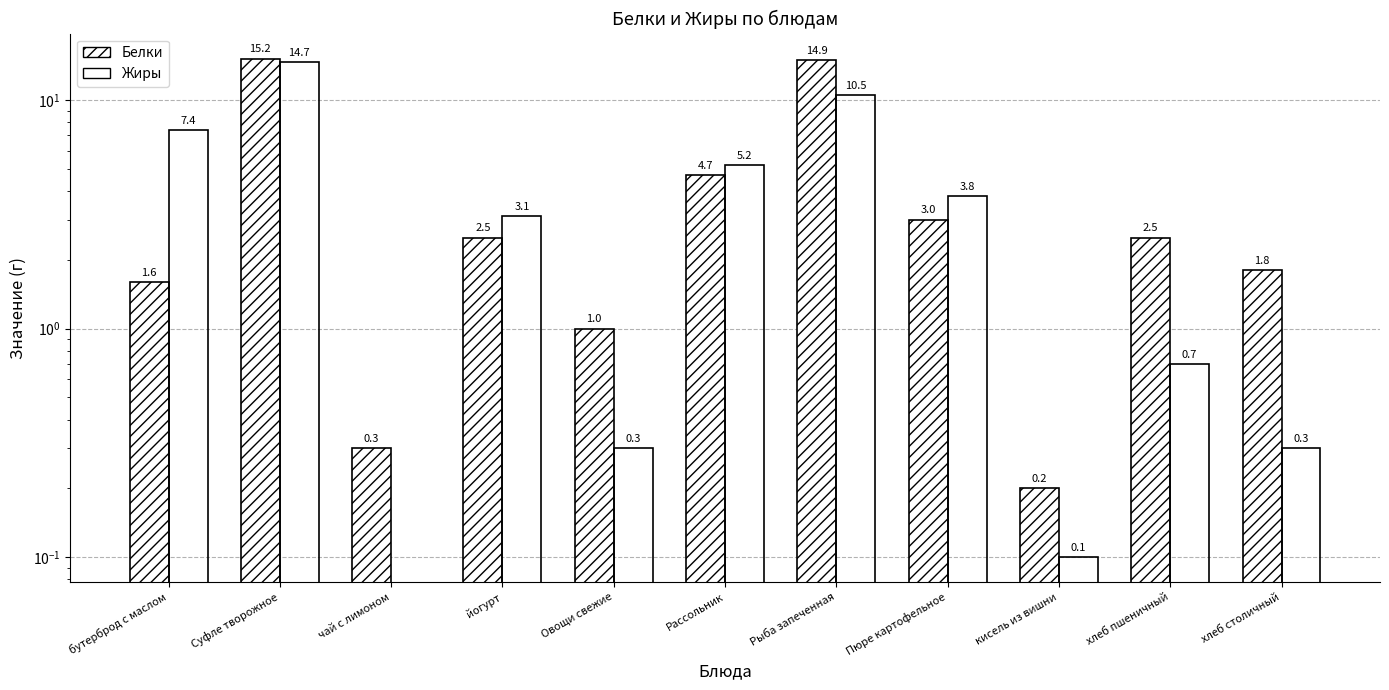

What position from the right is Суфле творожное?

10